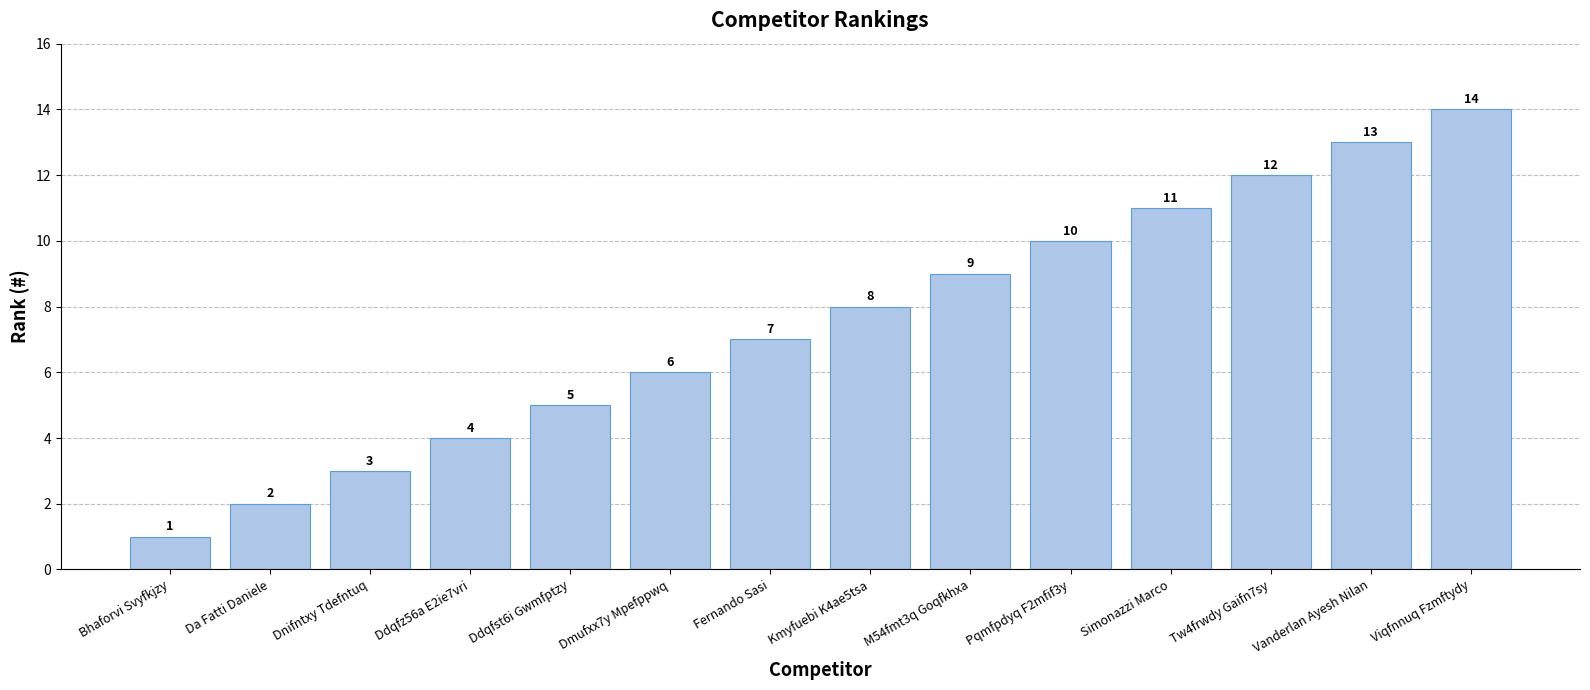

What is the label of the 1st bar from the right?

Viqfnnuq Fzmftydy